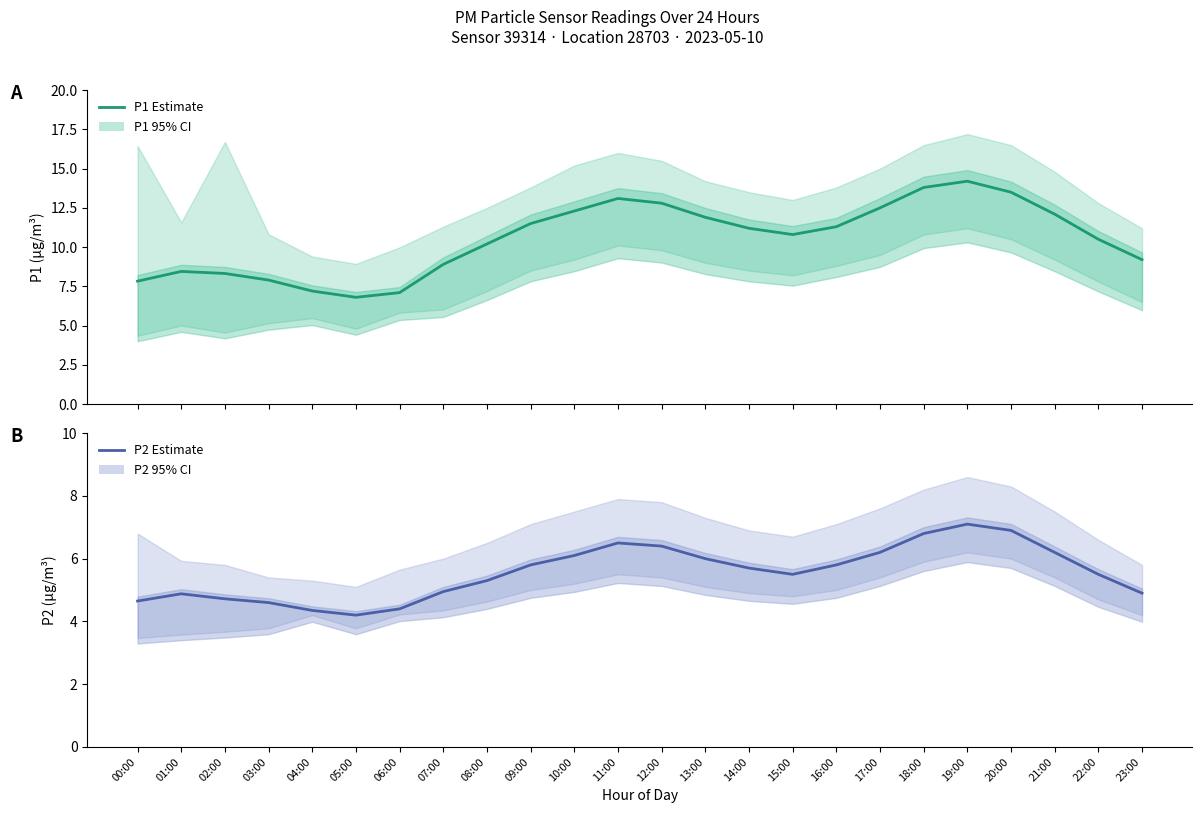

What position from the right is 13:00?

11